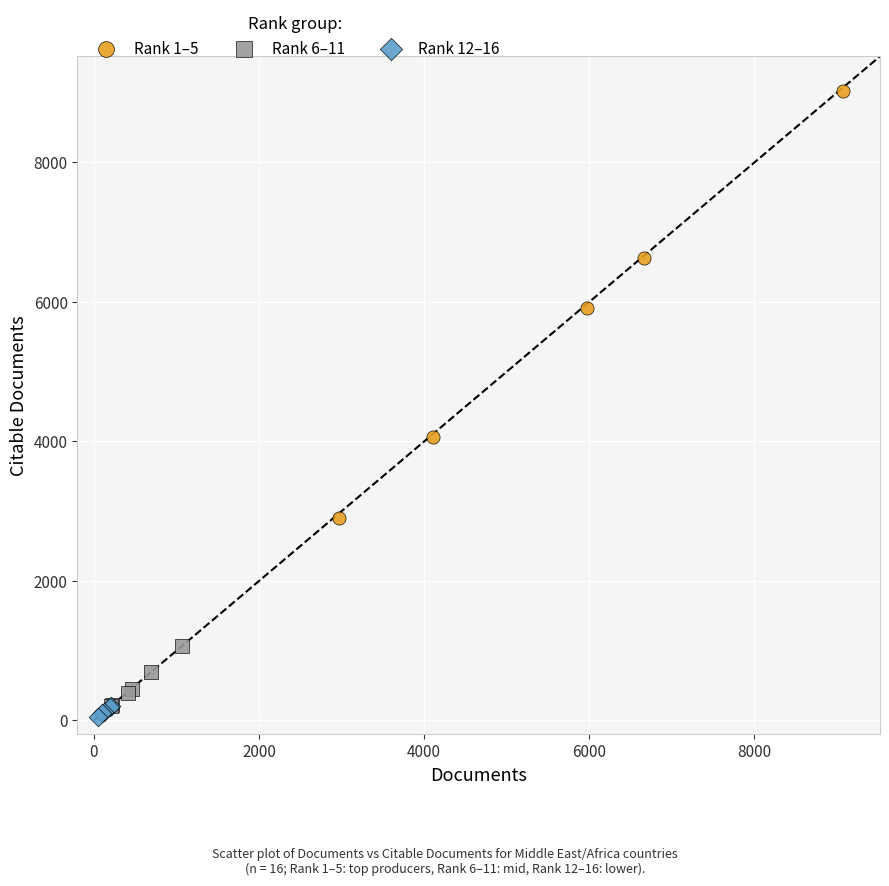

Which series has the largest Y range (max minus min)?

Rank 1–5